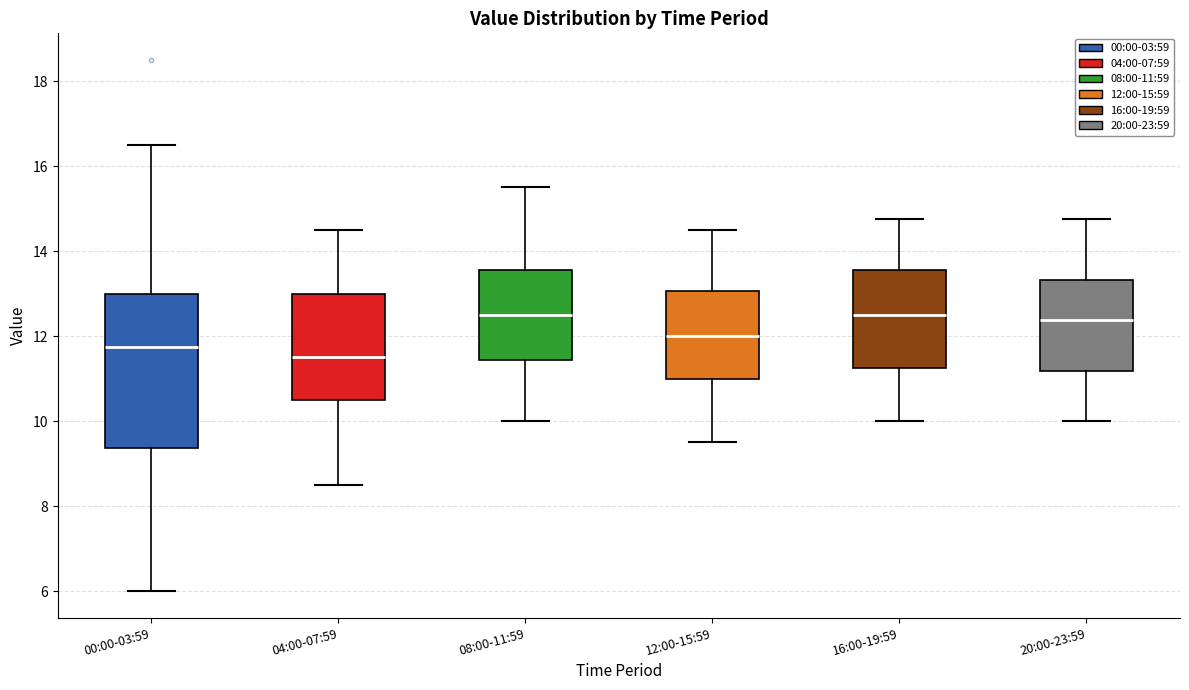

Which box has the lowest median line?

04:00-07:59